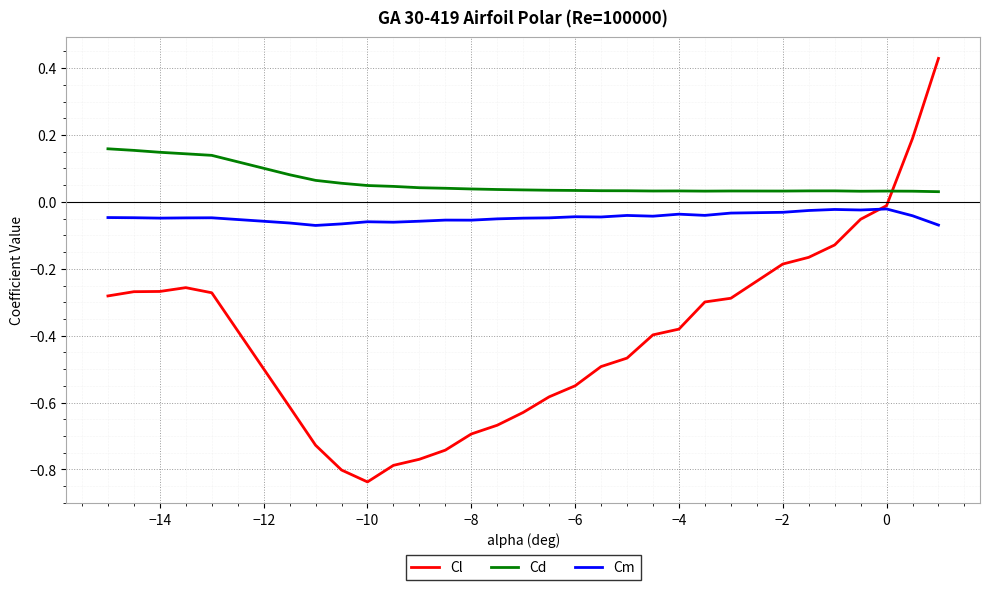

Which series ends up on top after the final intersection of Cl and Cd?

Cl